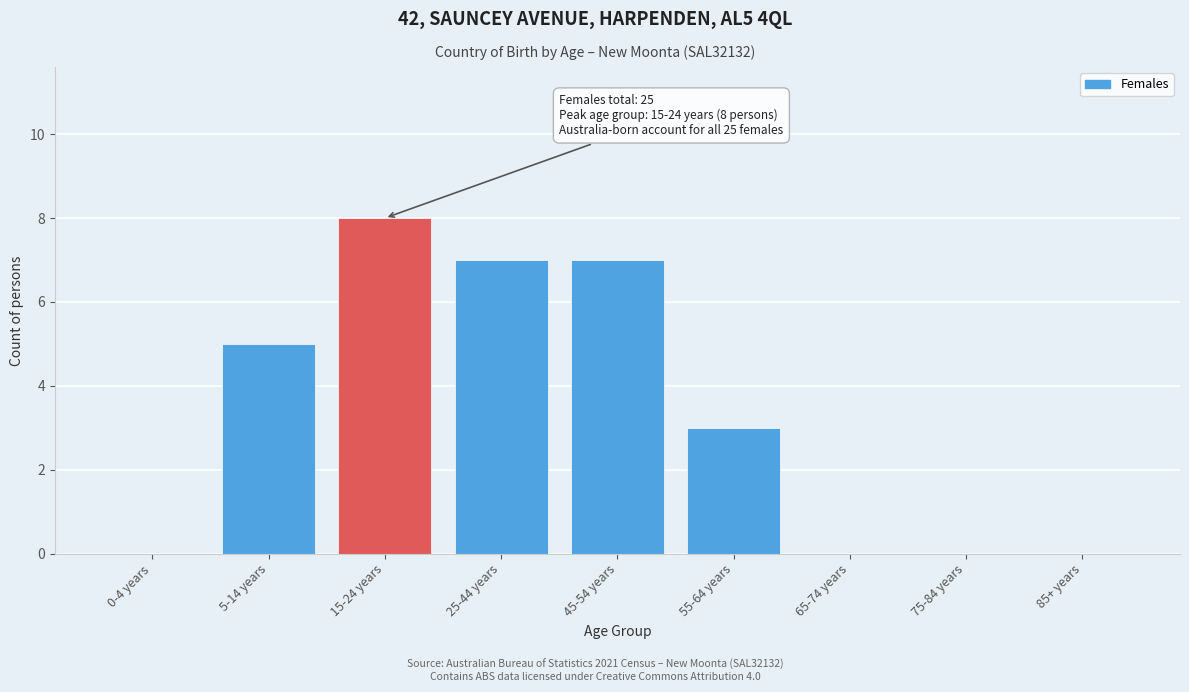

Reading left to right, list all the values displayed in this chart.

0-4 years=0	5-14 years=5	15-24 years=8	25-44 years=7	45-54 years=7	55-64 years=3	65-74 years=0	75-84 years=0	85+ years=0